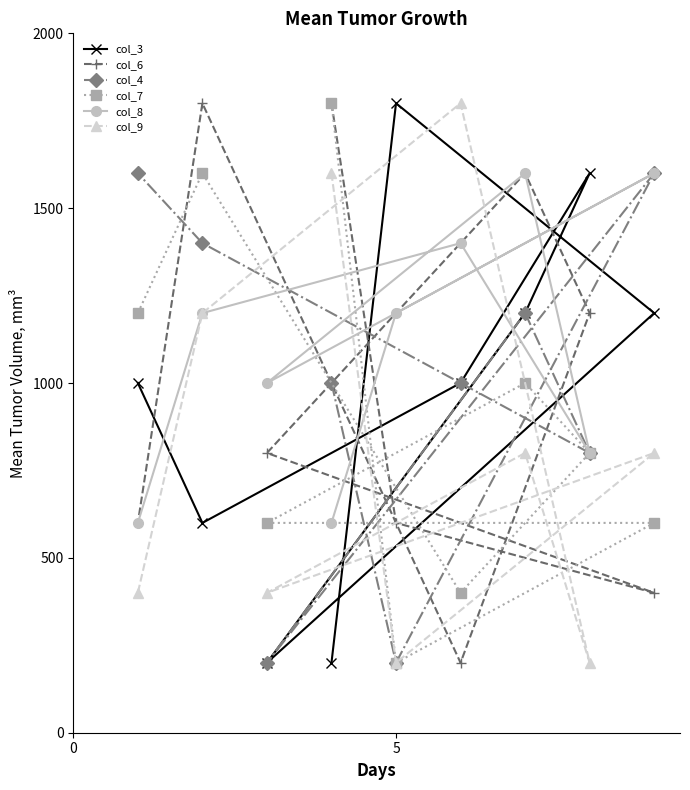

What is the minimum value shown in the chart?

200